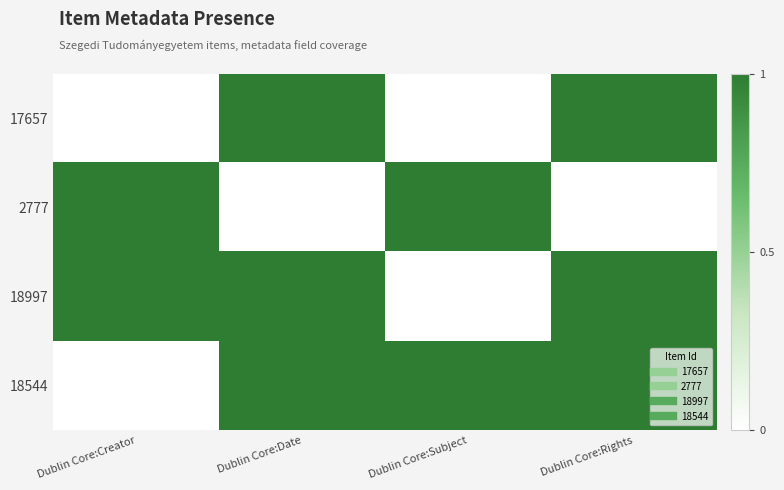

Rank the series by their maximum value, from highest to lowest.

17657, 2777, 18997, 18544